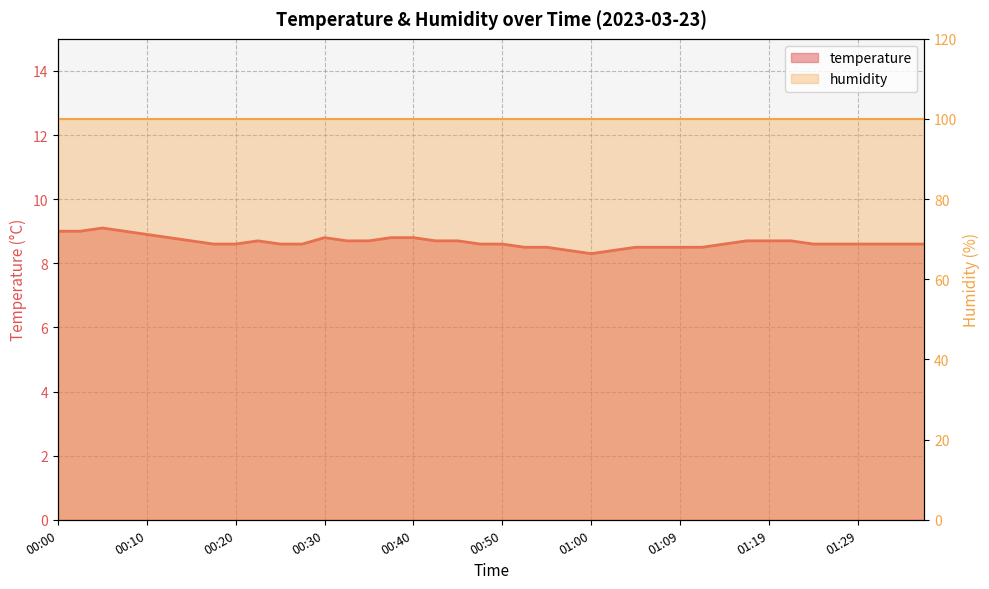

Rank the categories by value from lowest to highest.

01:00, 00:57, 01:02, 00:52, 00:55, 01:05, 01:07, 01:09, 01:12, 00:18, 00:20, 00:25, 00:27, 00:47, 00:50, 01:14, 01:24, 01:27, 01:29, 01:32, 01:34, 01:37, 00:15, 00:23, 00:32, 00:35, 00:42, 00:45, 01:17, 01:19, 01:22, 00:13, 00:30, 00:37, 00:40, 00:10, 00:00, 00:03, 00:08, 00:05